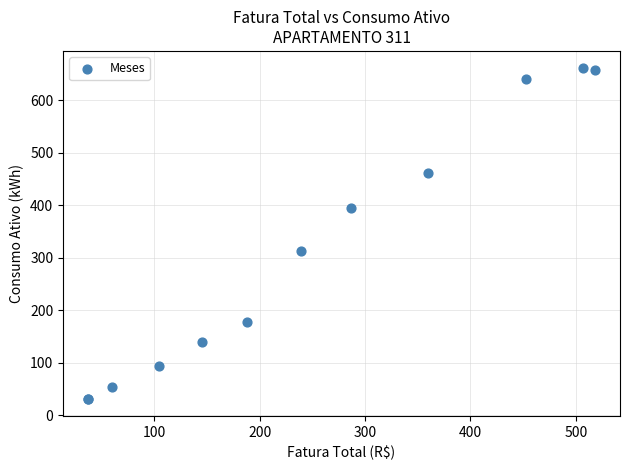

What Y value in the scatter plot is closest to 346?

313